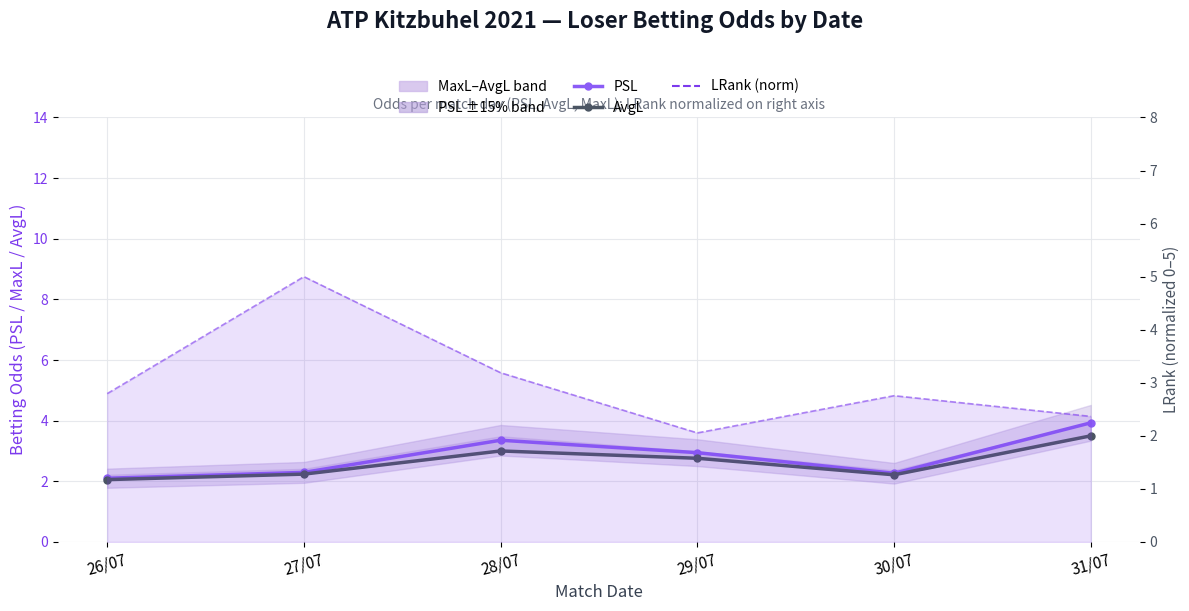

True or false: PSL has more than 0 points higher than both neighbors.

True